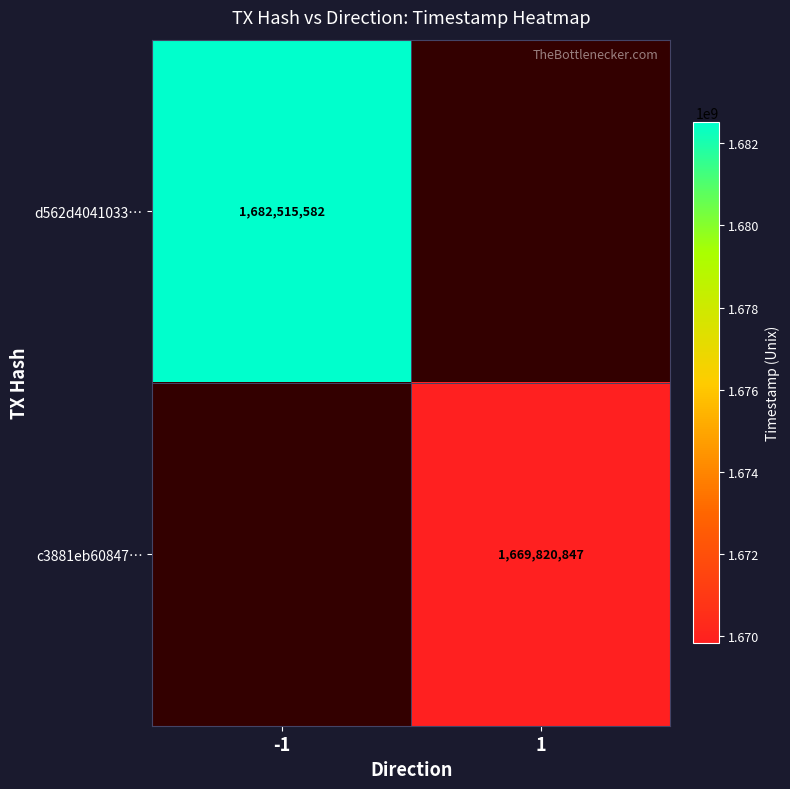

Which label corresponds to the largest value in the chart?

-1